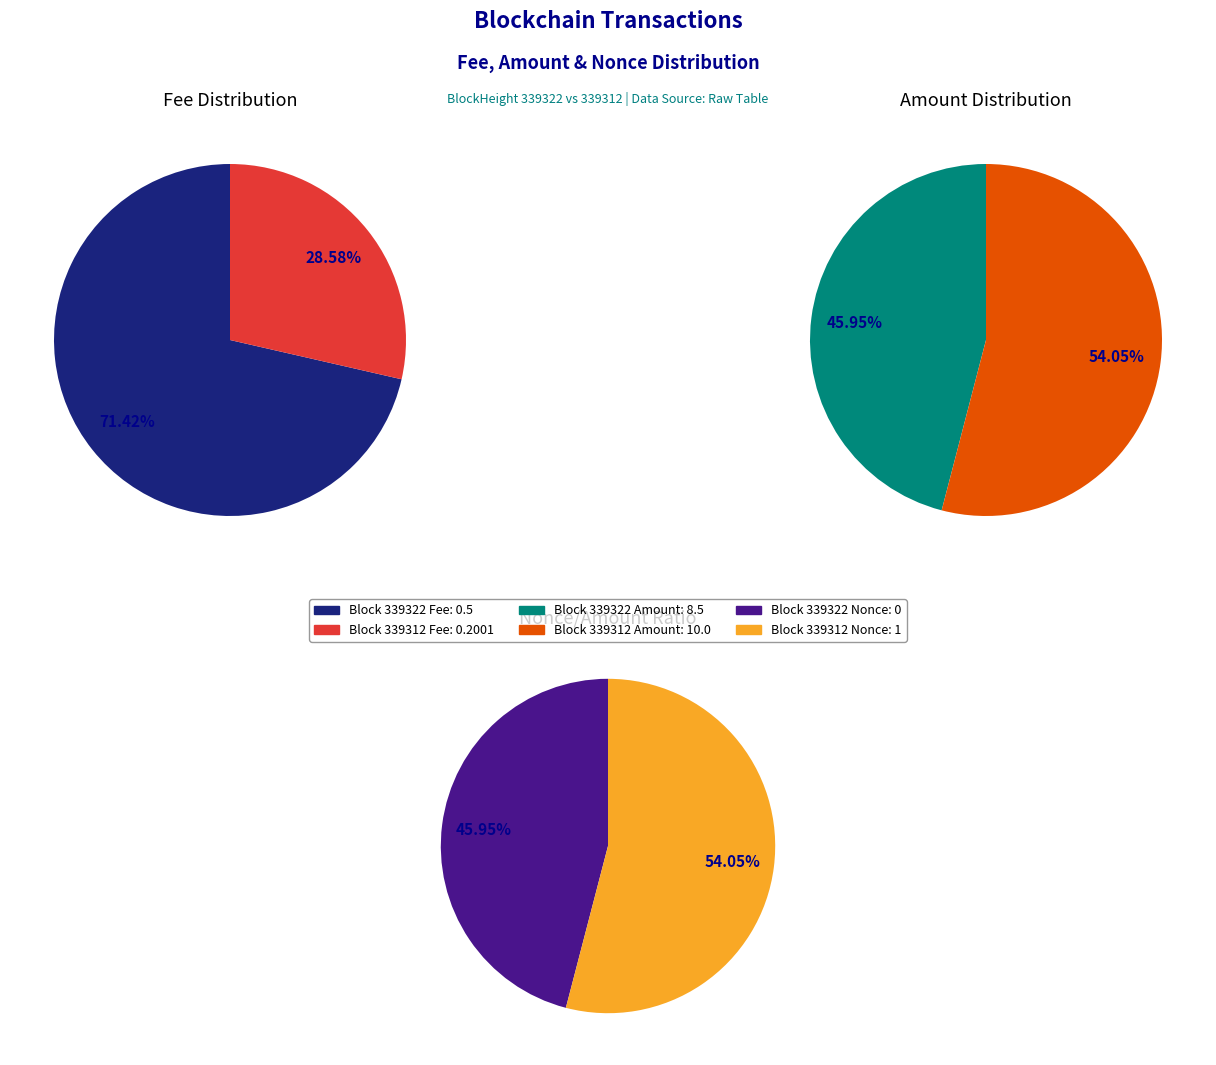

How many segments does this pie chart have?

2